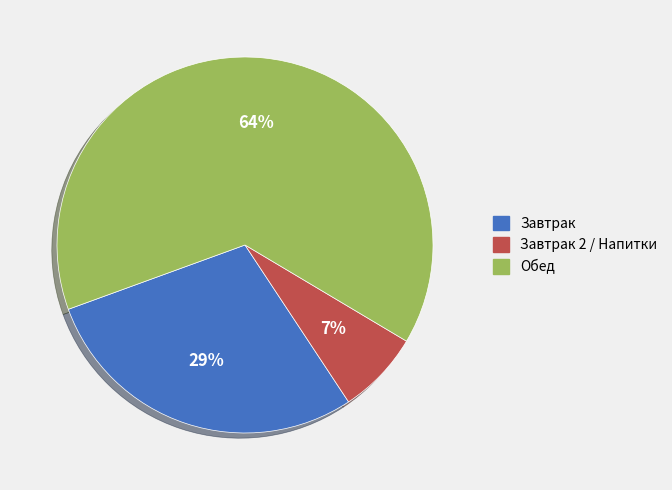

Does any single category account for the majority?

Yes